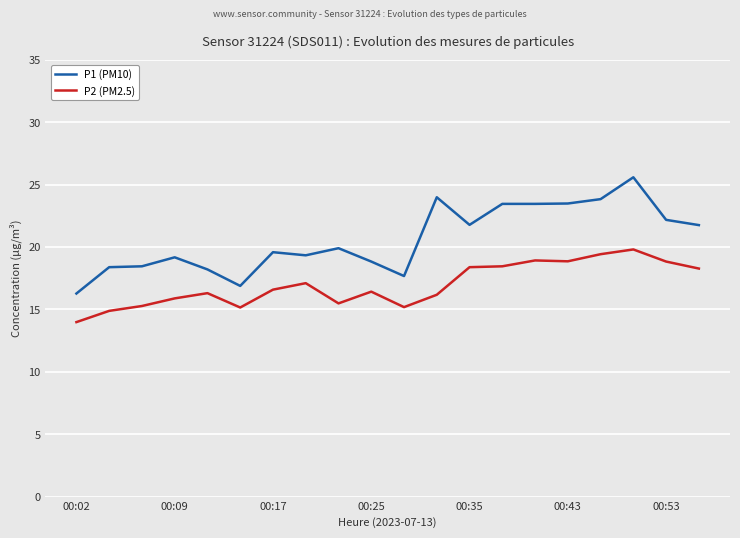

What is the difference between the maximum and minimum values in the P2 (PM2.5) series?

5.8